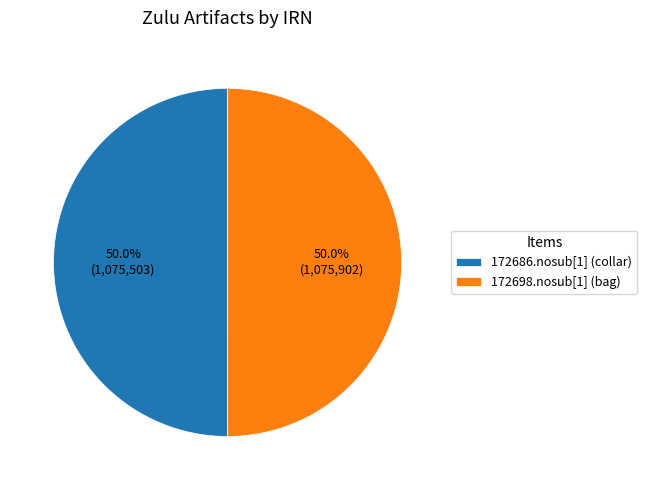

Count the number of slices in the pie.

2